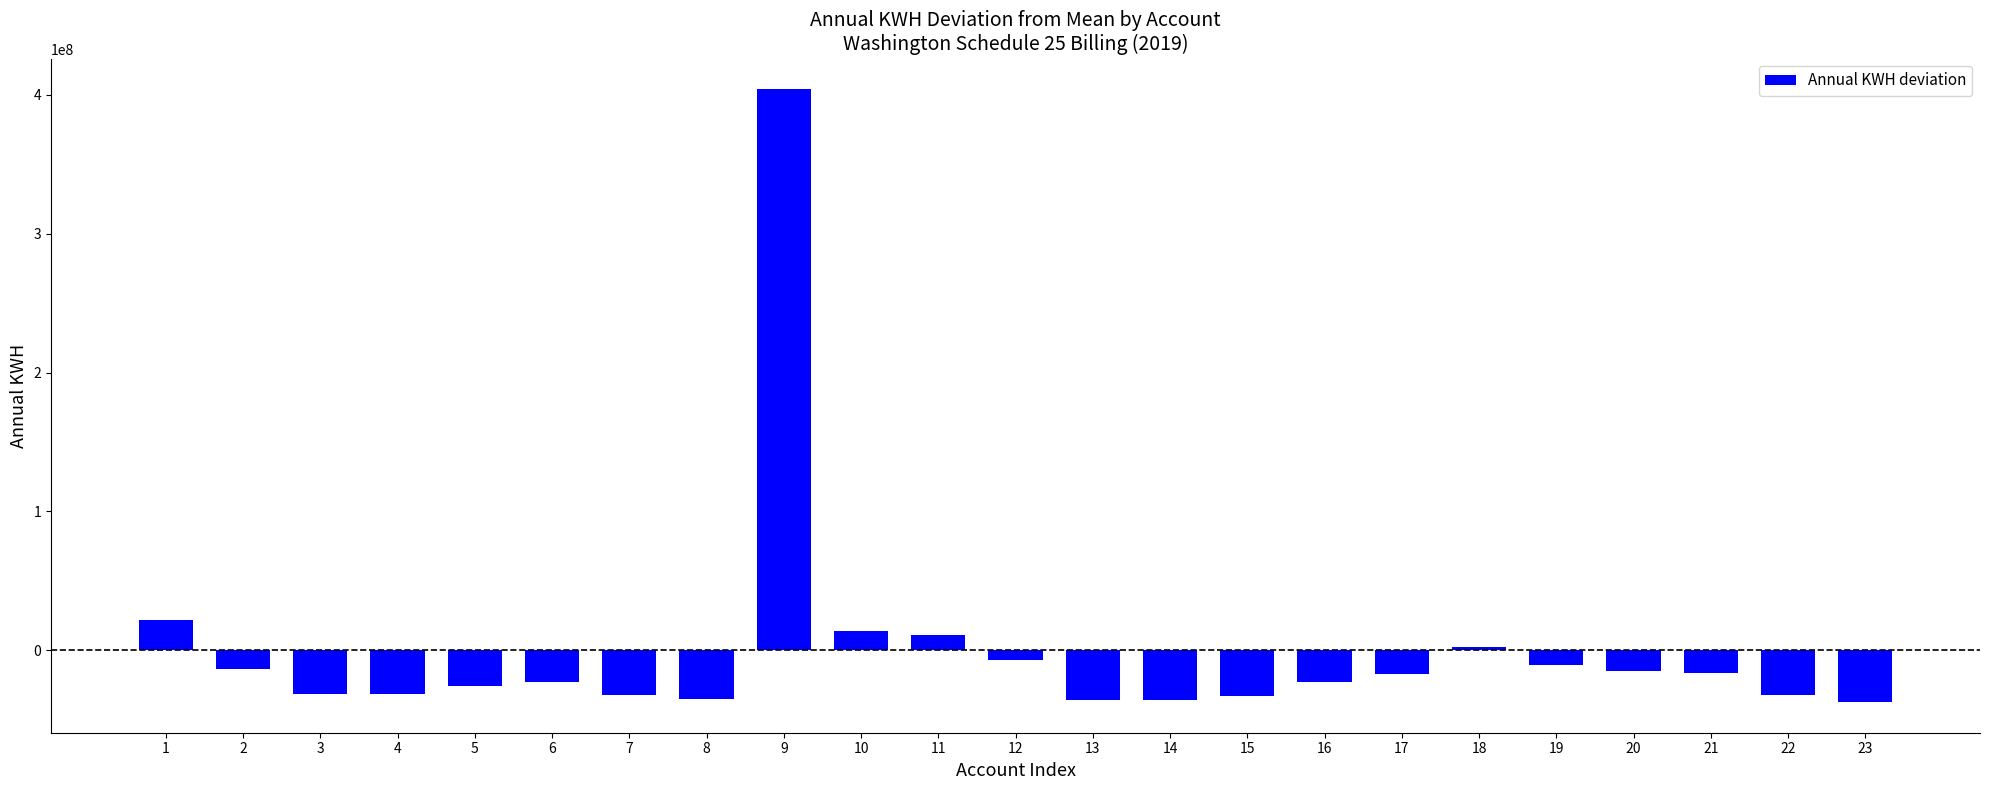

At which label does the data first exceed -22427380?

1